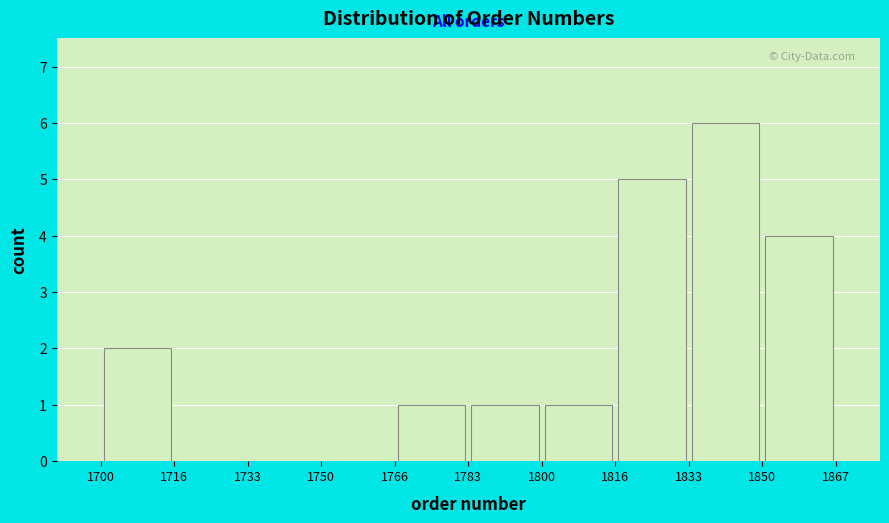

Reading left to right, list every bar in this chart as the range it spans on the x-axis followed by its height. The values are not printed on the chart, so give them approximately, as read against the axis.

1700 to 1716: 2
1716 to 1733: 0
1733 to 1750: 0
1750 to 1766: 0
1766 to 1783: 1
1783 to 1800: 1
1800 to 1816: 1
1816 to 1833: 5
1833 to 1850: 6
1850 to 1867: 4